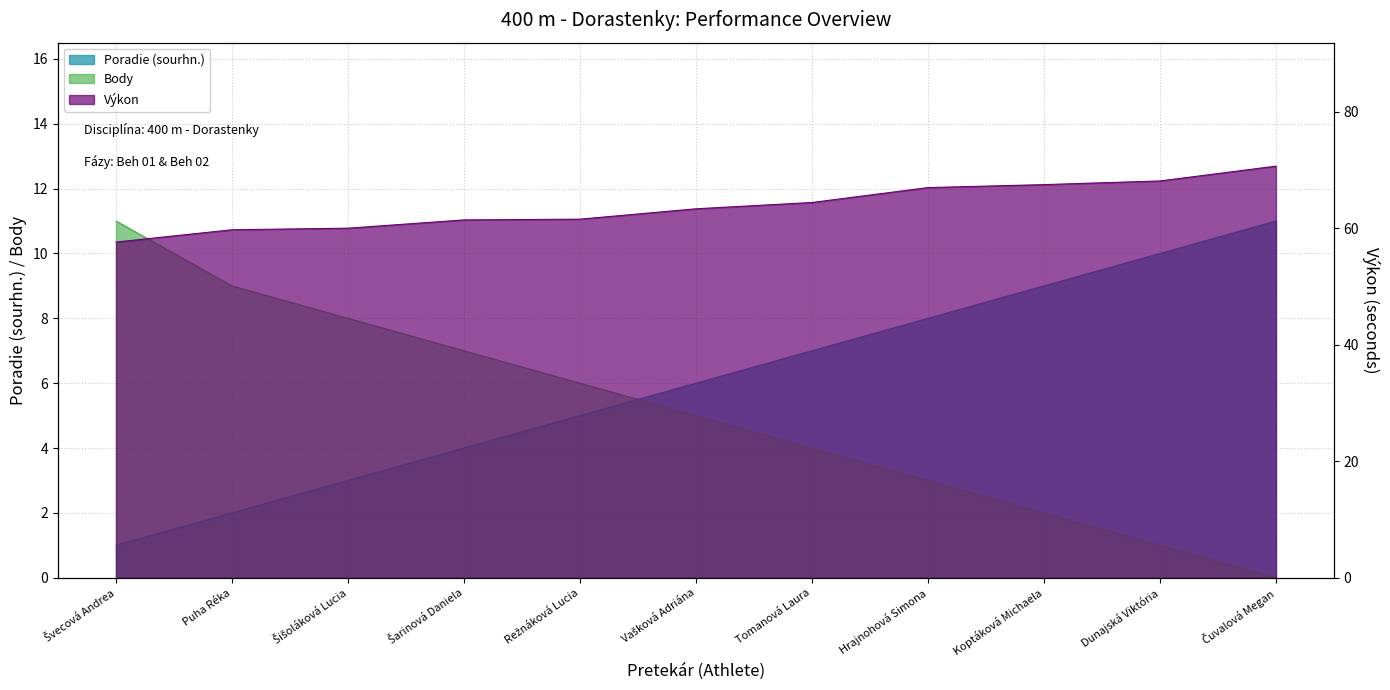

What is the label of the 1st point from the right?

Čuvalová Megan